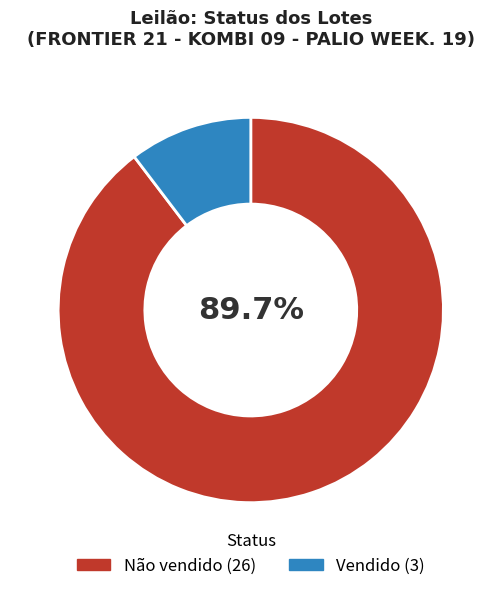

Which category has the smallest portion of the pie?

Vendido